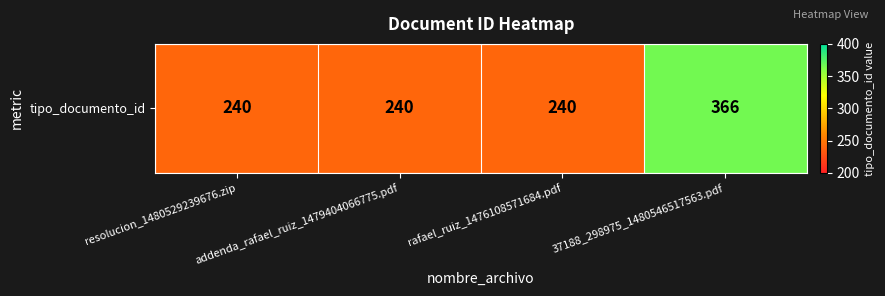

Rank the categories by value from lowest to highest.

resolucion_1480529239676.zip, addenda_rafael_ruiz_1479404066775.pdf, rafael_ruiz_1476108571684.pdf, 37188_298975_1480546517563.pdf